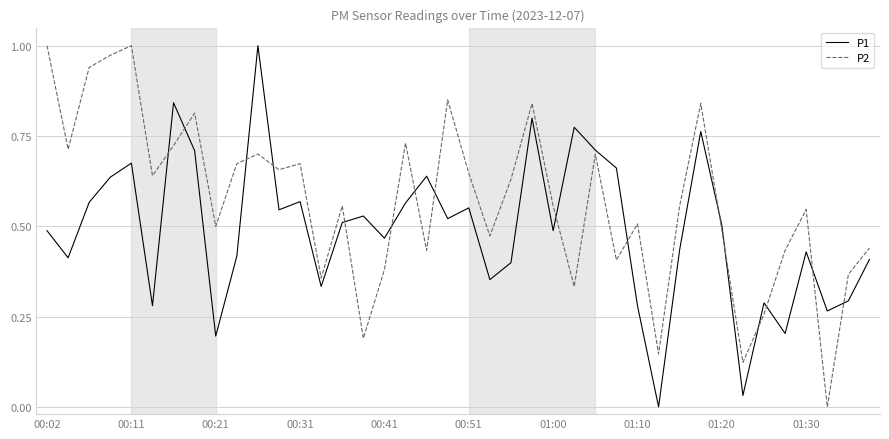

Rank the series by their average value, from lowest to highest.

P1, P2